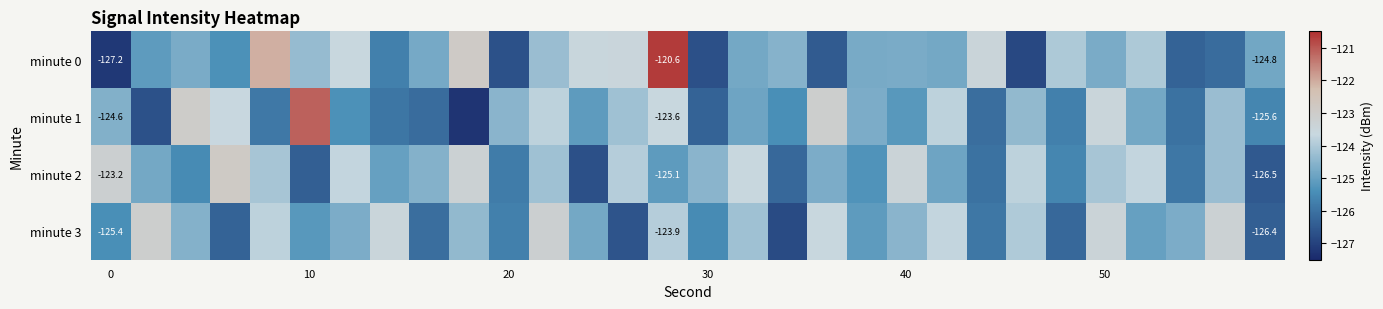

Which series has the widest spread of values?

minute 0